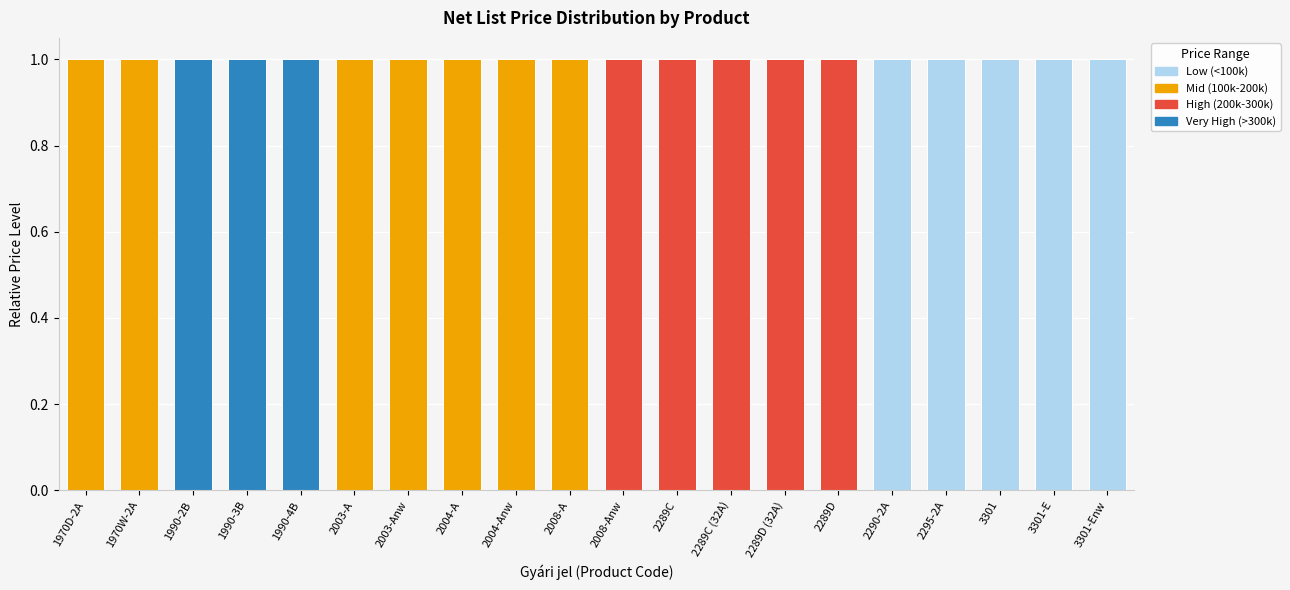

What is the total value across all series at 1970D-2A?

1